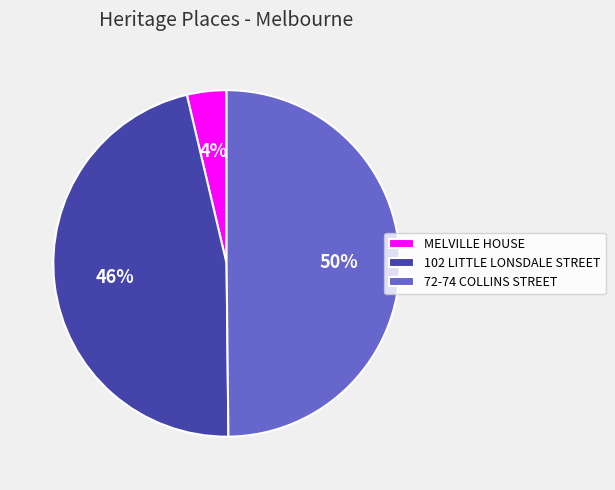

To the nearest percent, what is the combined percentage of MELVILLE HOUSE and 72-74 COLLINS STREET?

54%